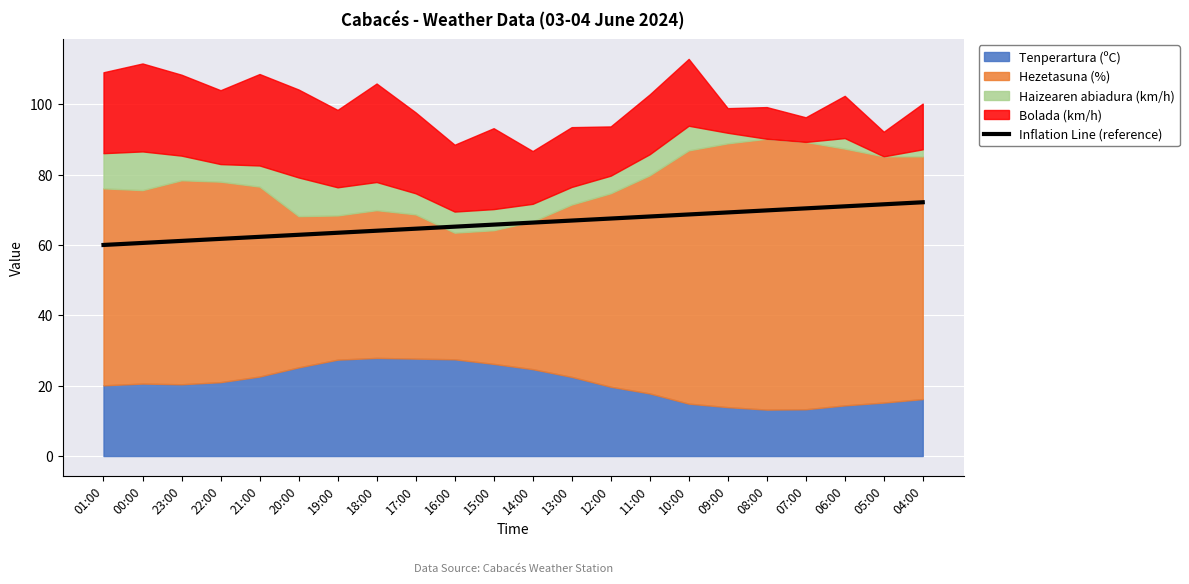

How many values exceed 66?

11